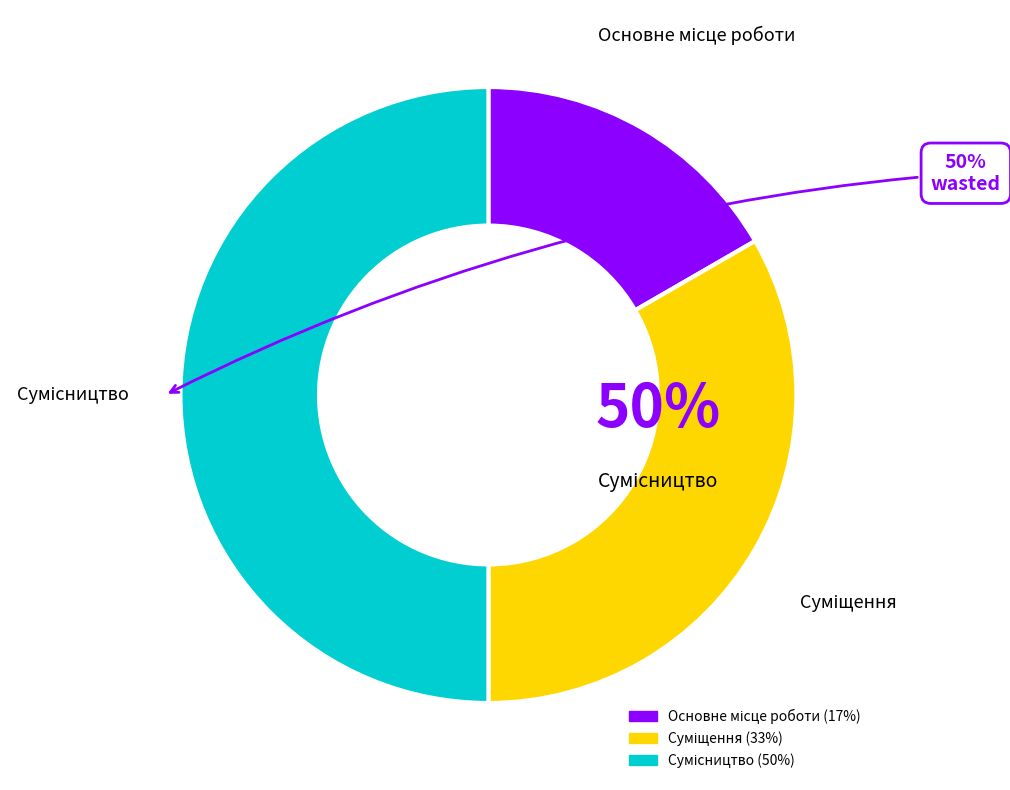

Is it true that Основне місце роботи is 17% of the pie?

True